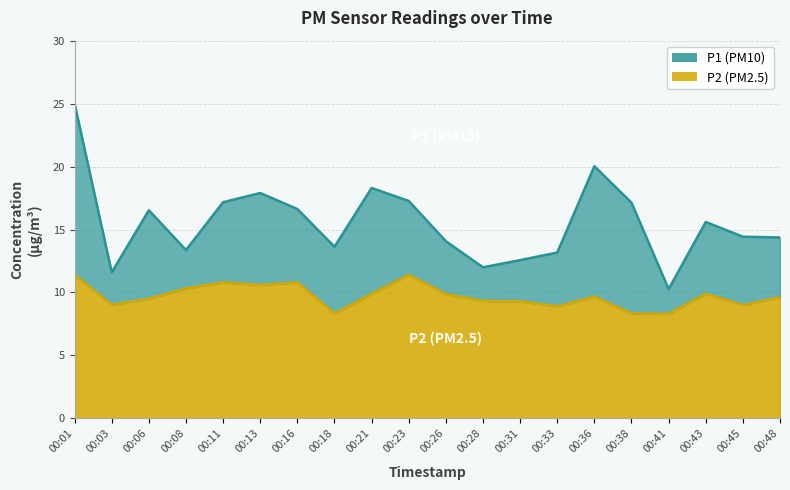

Where does the P1 series first go above 15?

00:01